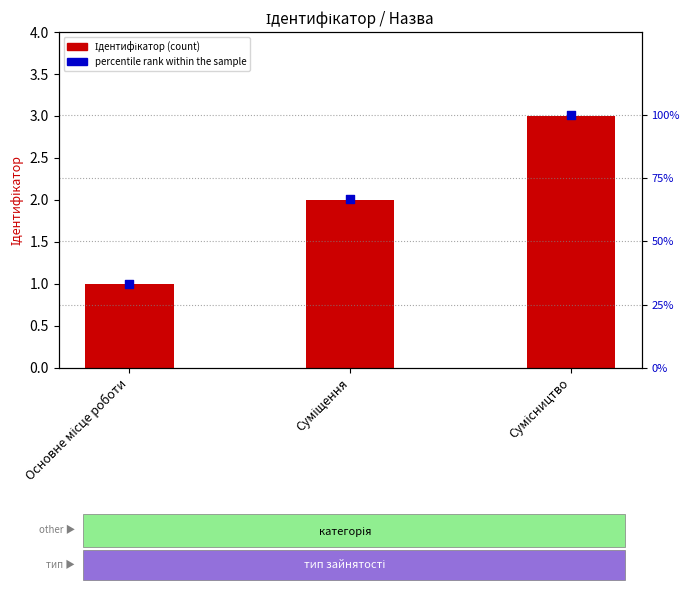

Which series has the largest total across all categories?

percentile rank within the sample